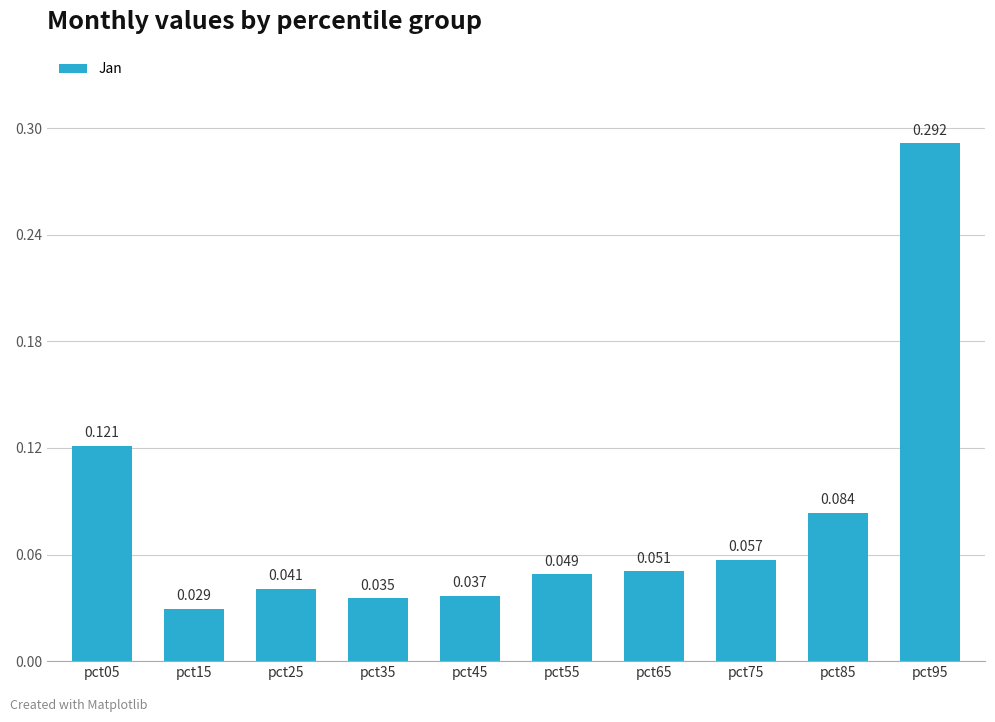

Which category has the highest value across all series?

pct95